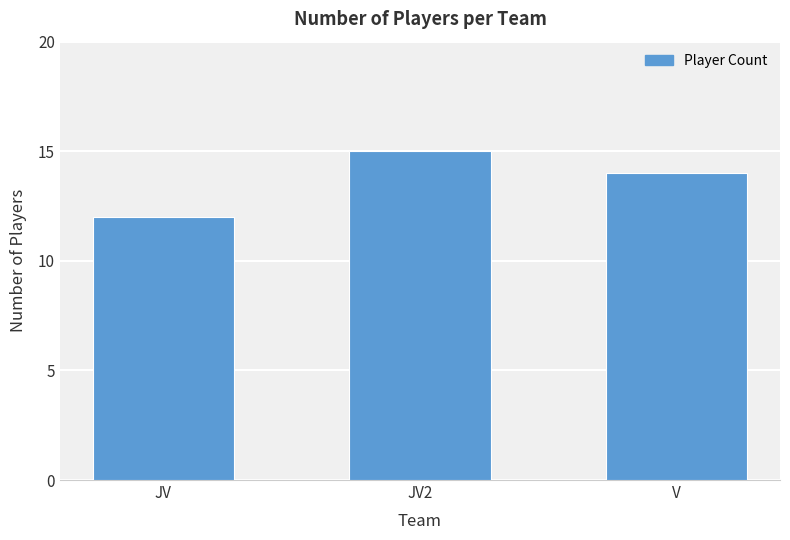

Read the value at JV.

12